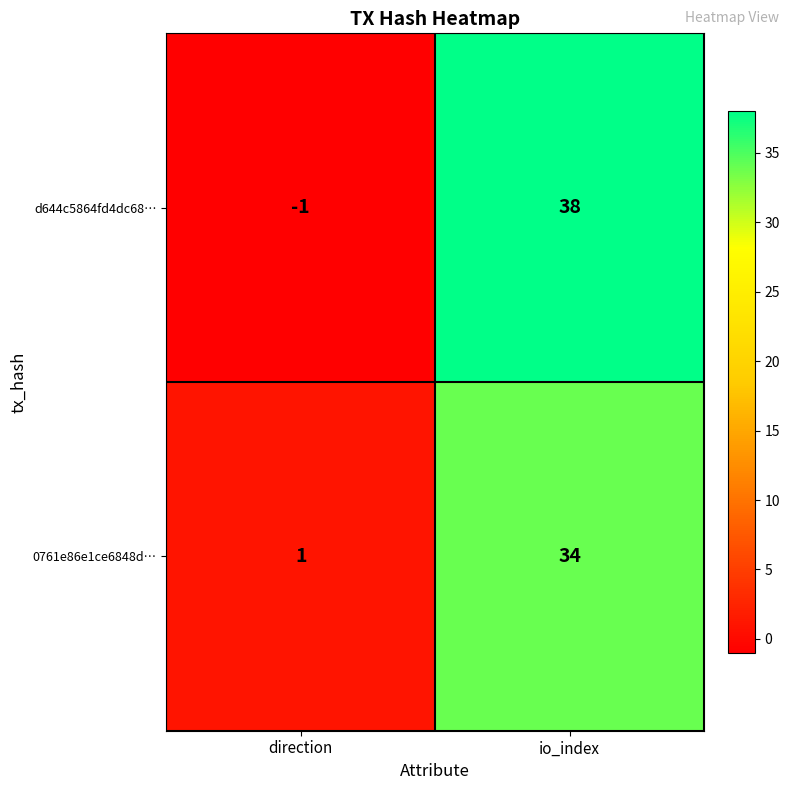

What is the approximate value of 0761e86e1ce6848d… at io_index?

34